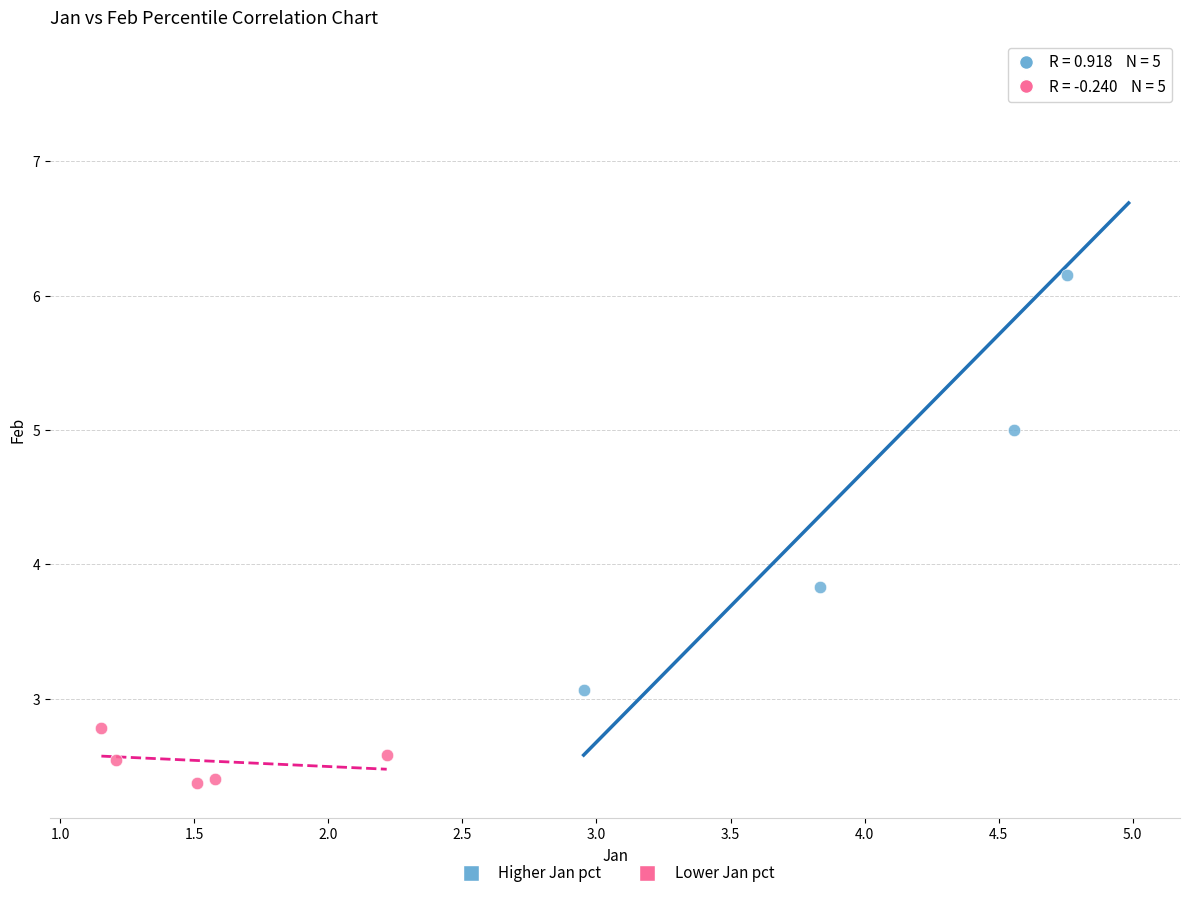

Which series reaches the minimum Y coordinate?

Lower Jan pct